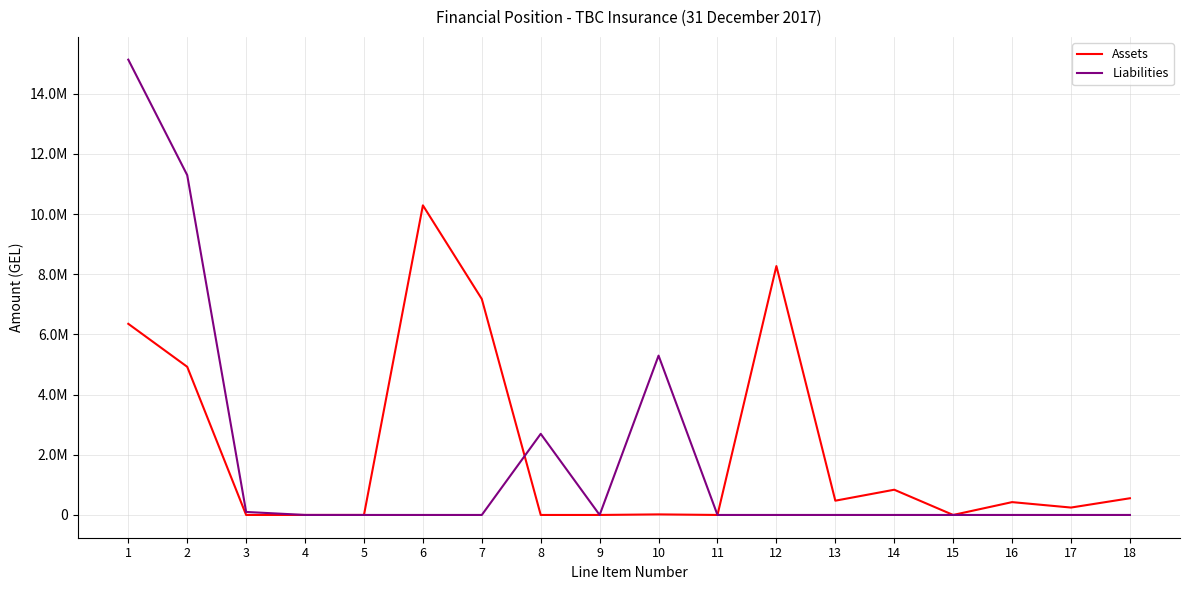

List the series in order of their overall mean, highest first.

Assets, Liabilities